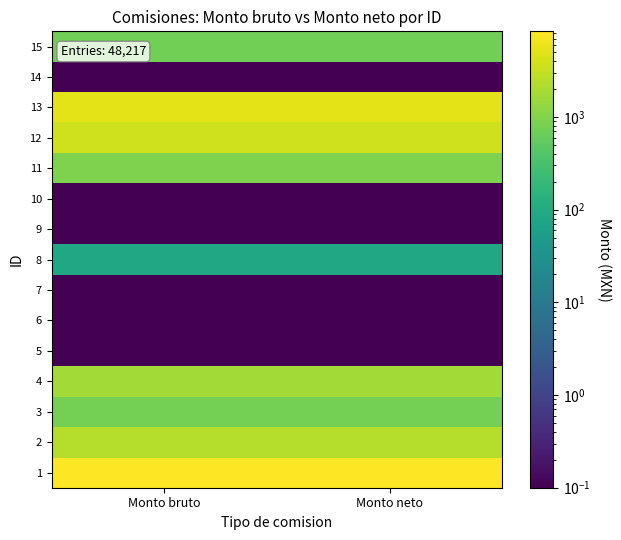

What is the difference between the highest and lowest values at Monto bruto?

8405.4